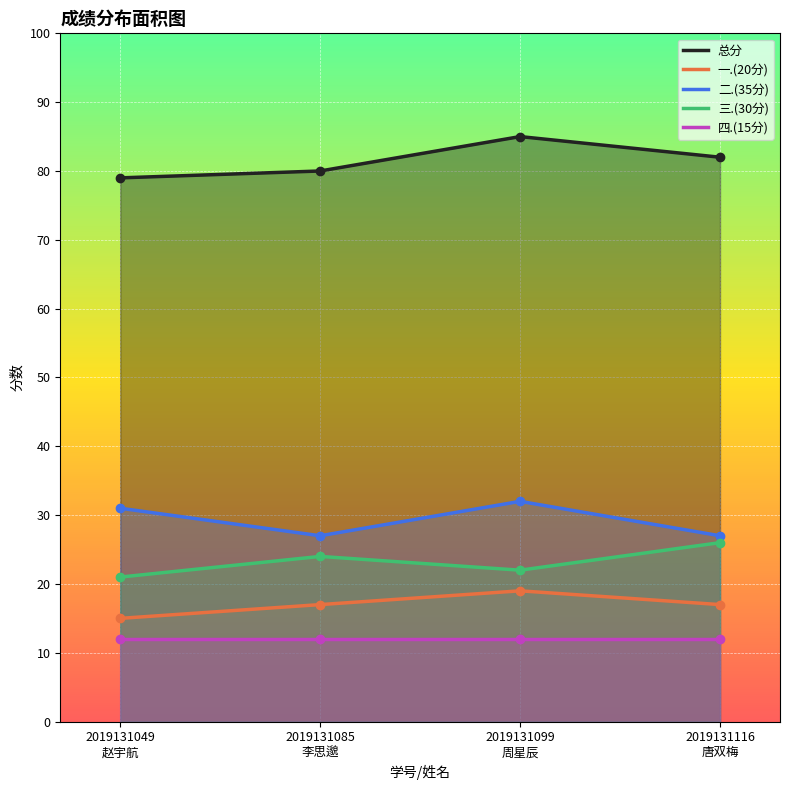

Which series has the largest range (max minus min)?

总分